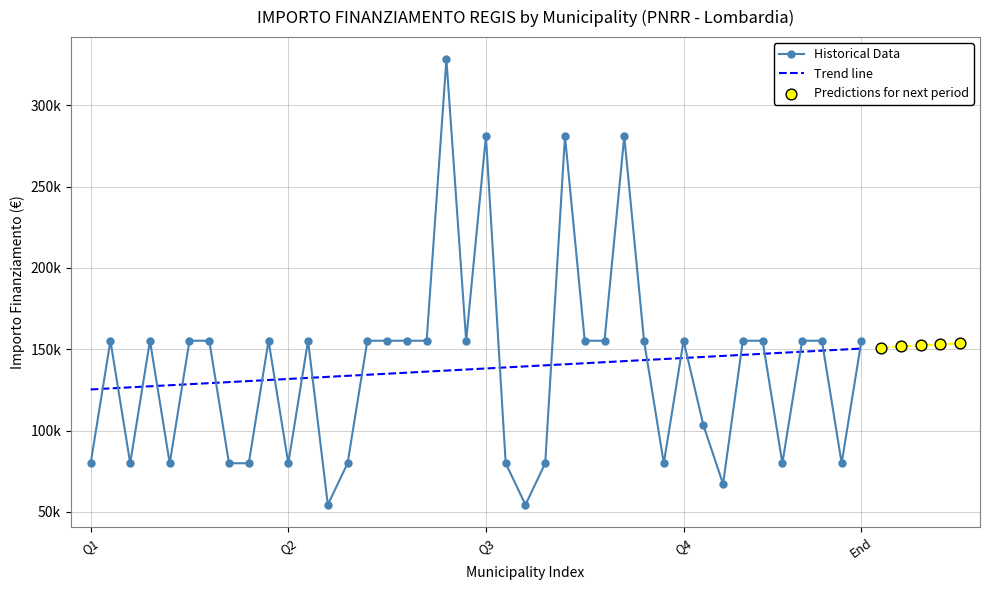

Which has a higher value, BREGNANO or DONGO?

BREGNANO